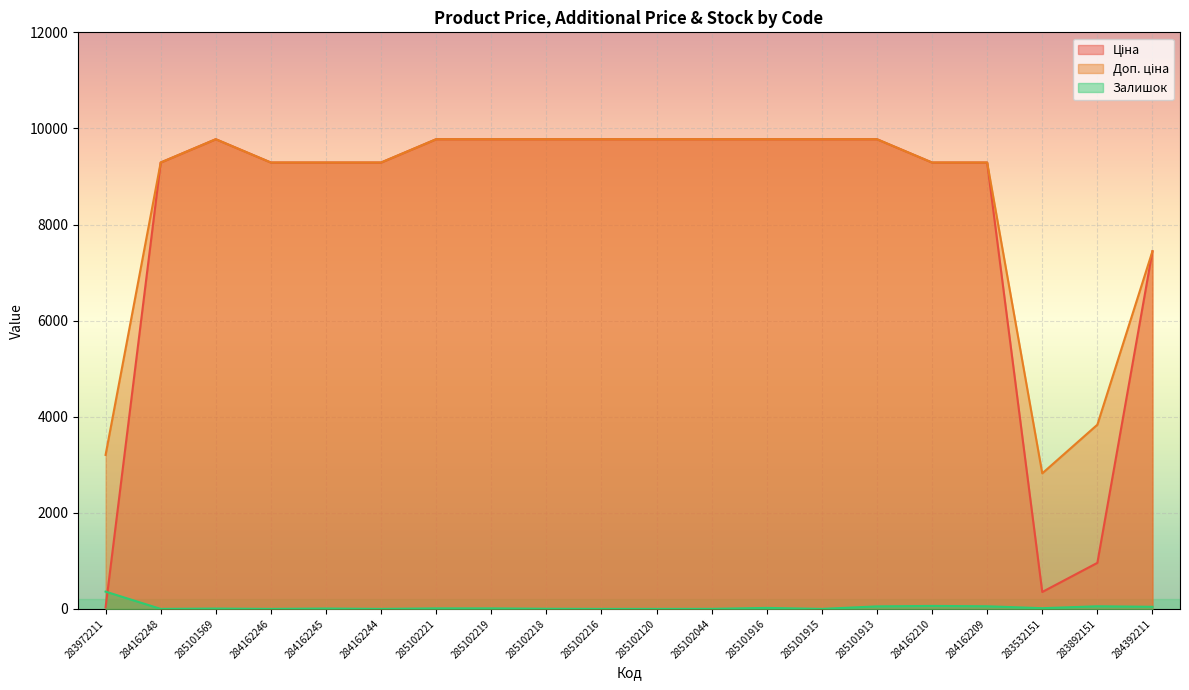

Which series has the largest total across all categories?

Доп. ціна